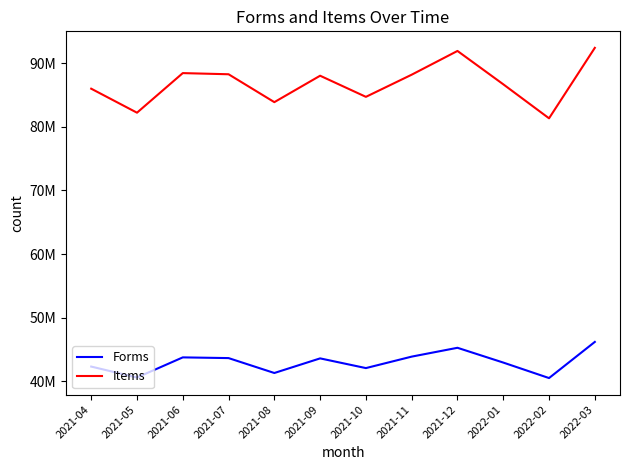

What position from the left is 2021-10?

7